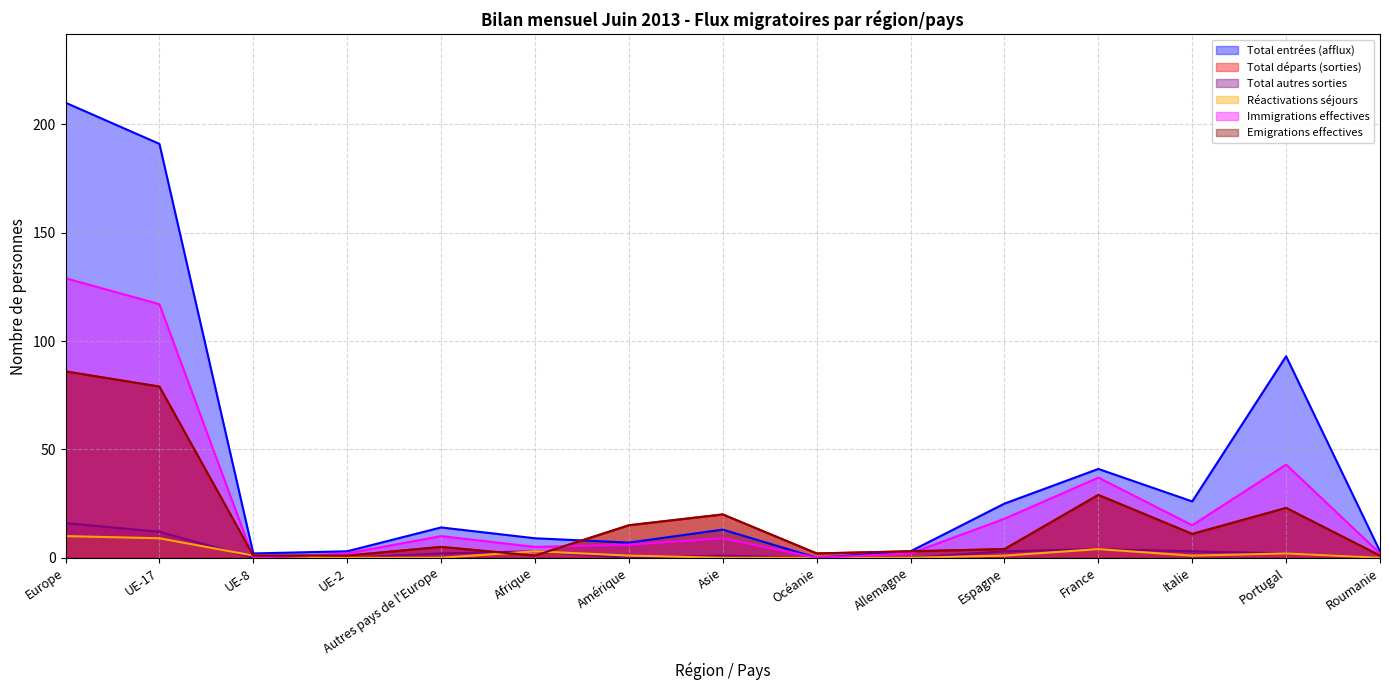

Which series has the widest spread of values?

Total entrées (afflux)